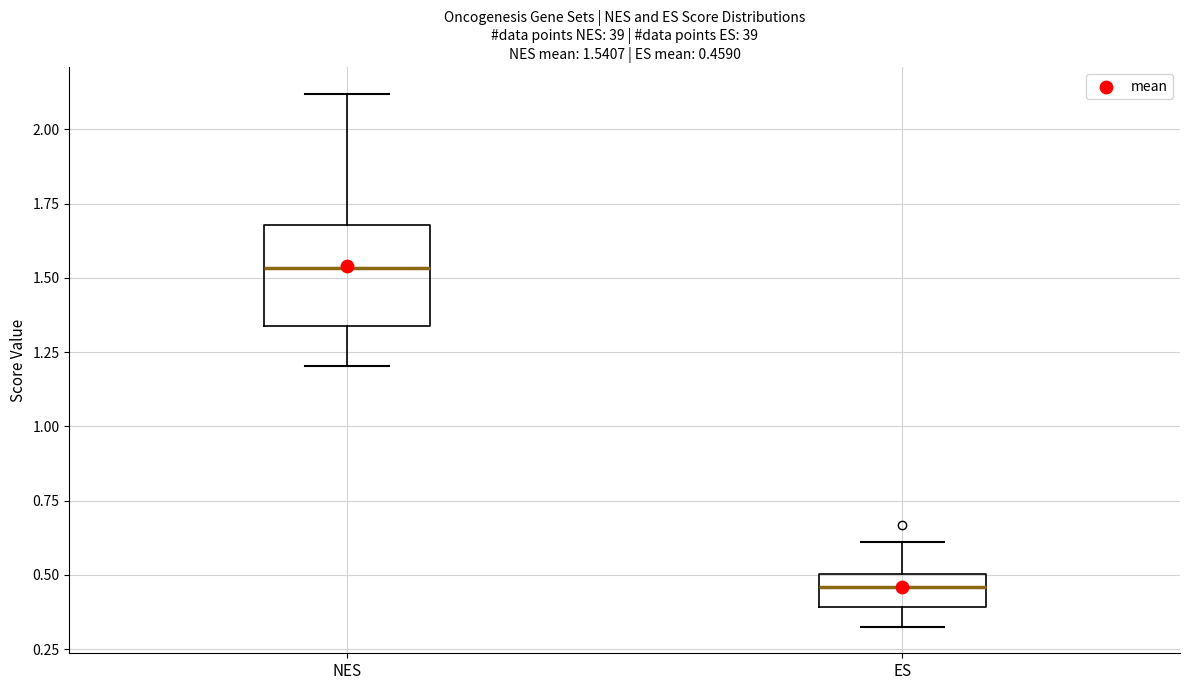

Comparing the boxes themselves (not the whiskers), which one is the tallest?

NES